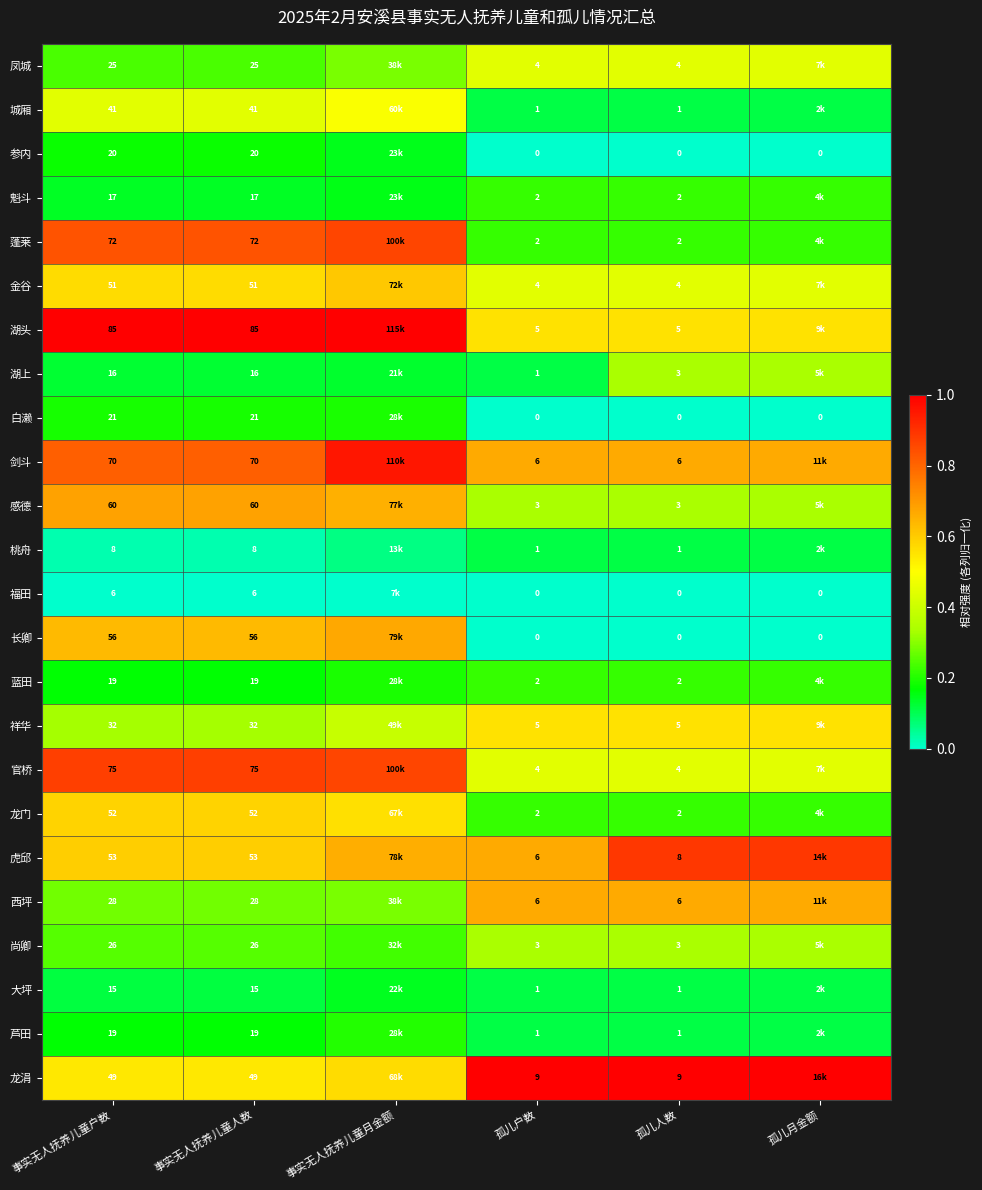

Is the value of 官桥 at 事实无人抚养儿童户数 greater than the value of 龙门 at 事实无人抚养儿童人数?

Yes